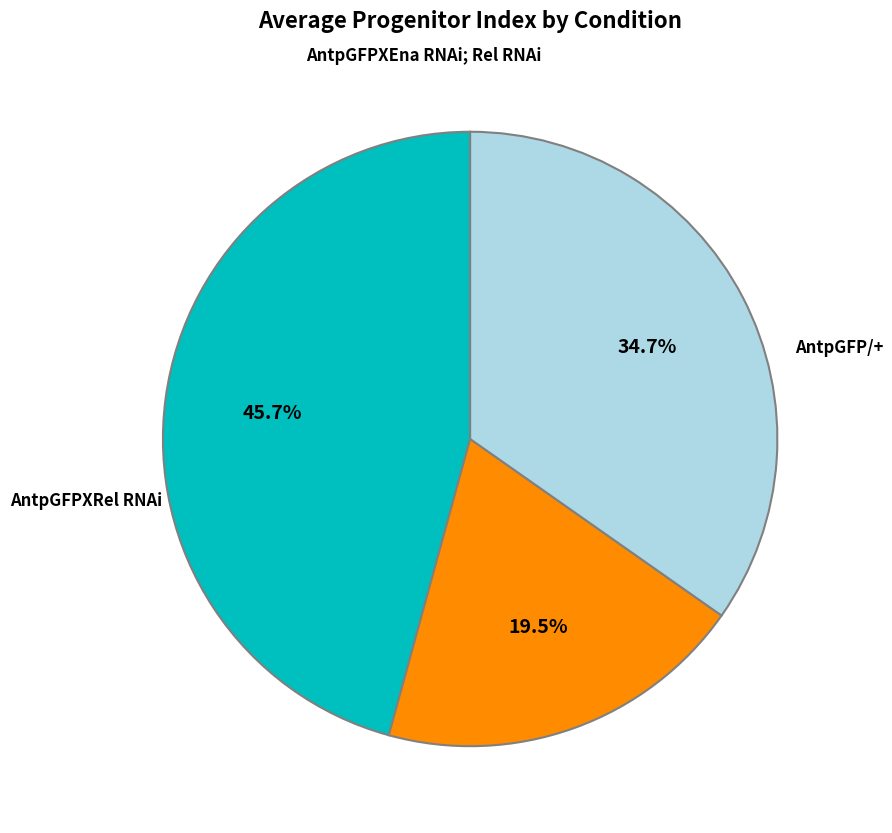

To the nearest percent, what is the difference between the largest and smallest slice percentages?

26%